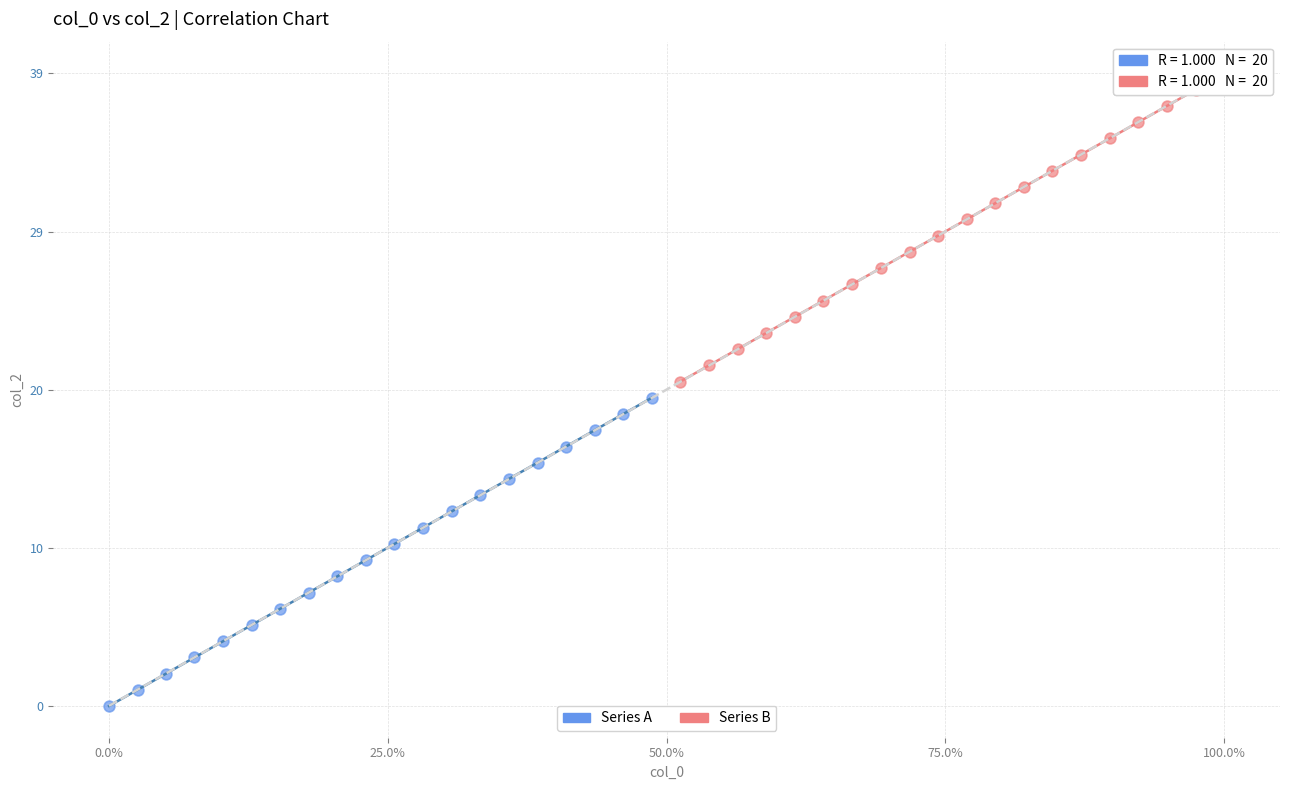

What are all the series names shown in the legend?

Series A, Series B